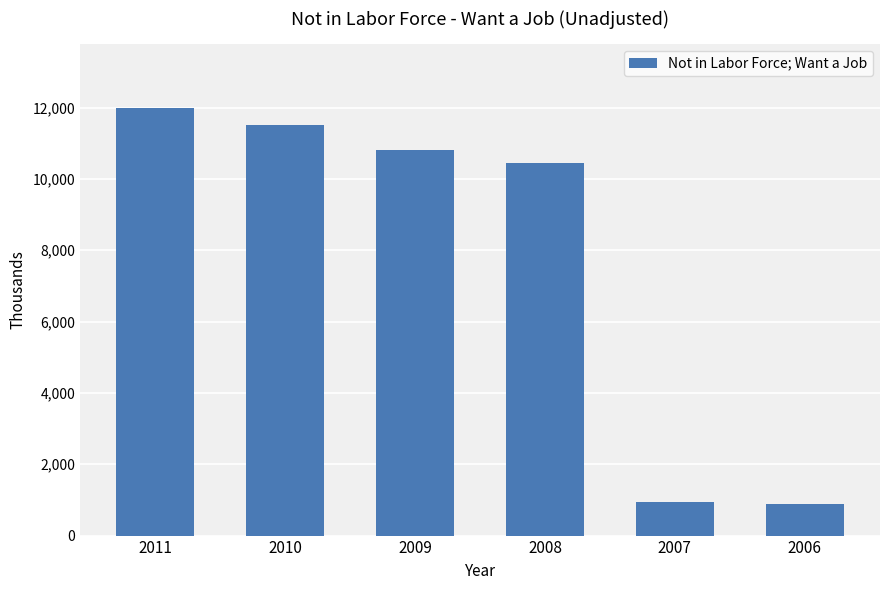

Does the chart contain any negative values?

No